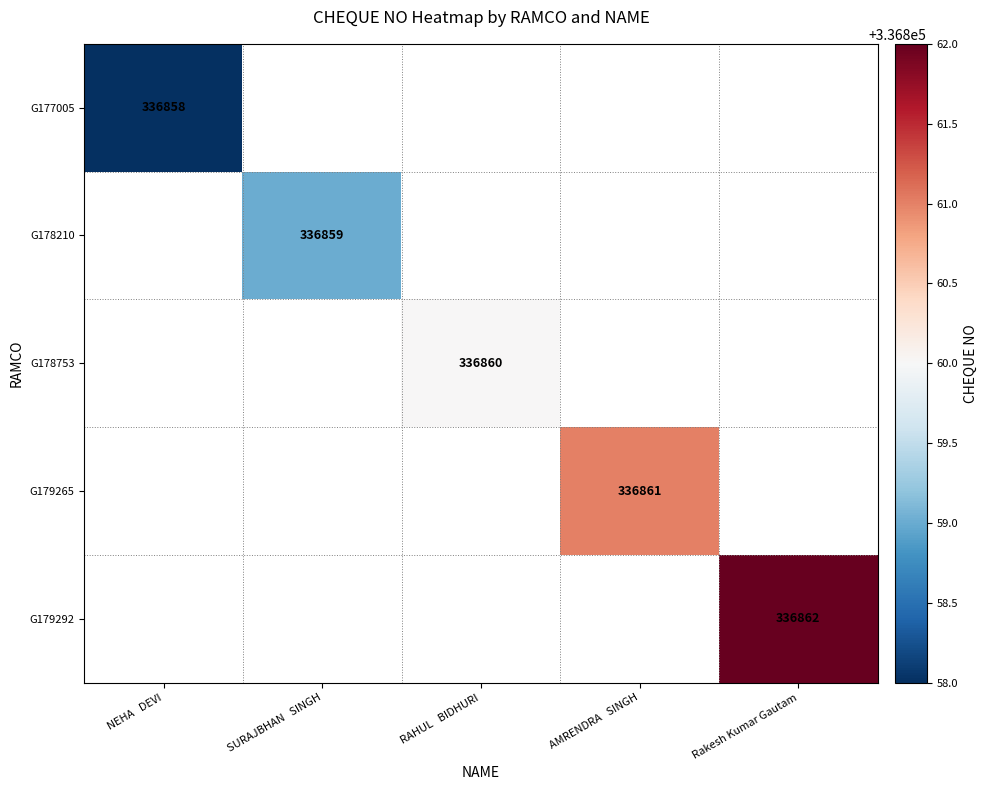

True or false: G177005 has a value of 94837 at NEHA   DEVI.

False